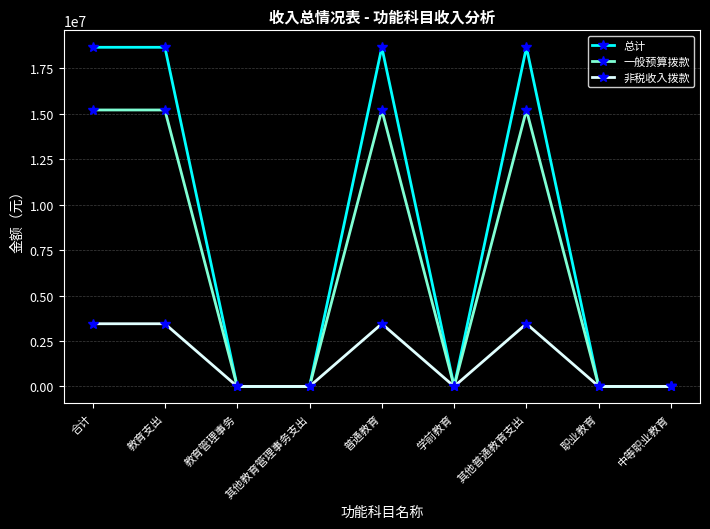

The value of 一般预算拨款 at 普通教育 is 15213859. True or false?

True